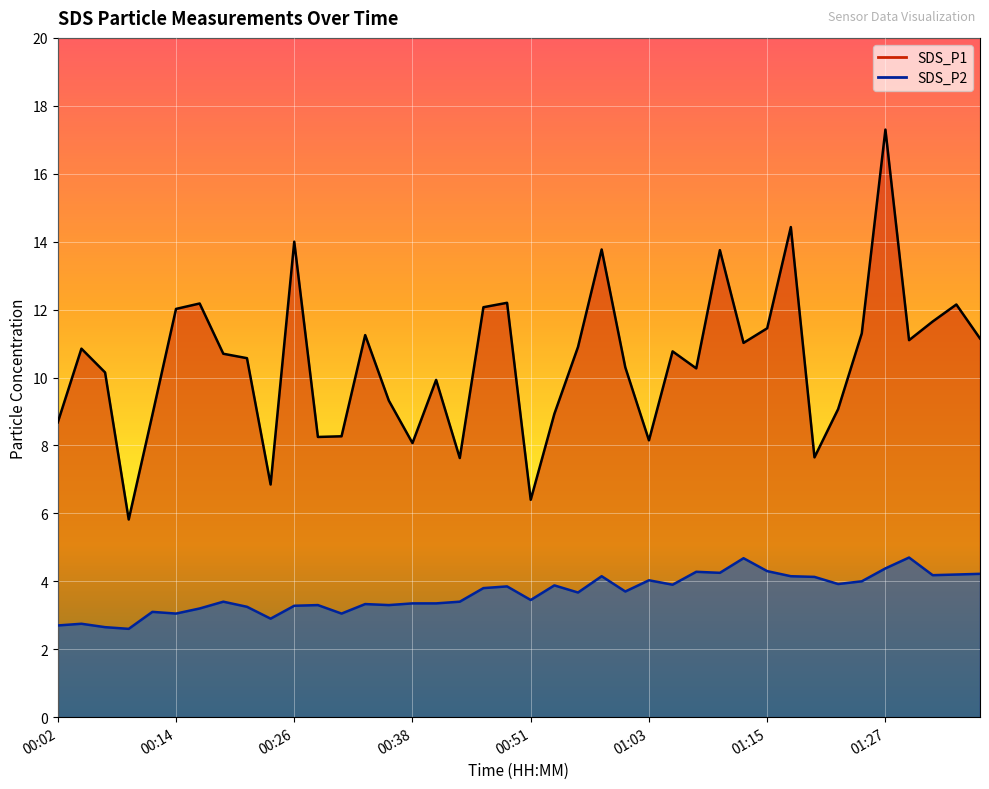

How many lines are shown in the chart?

2